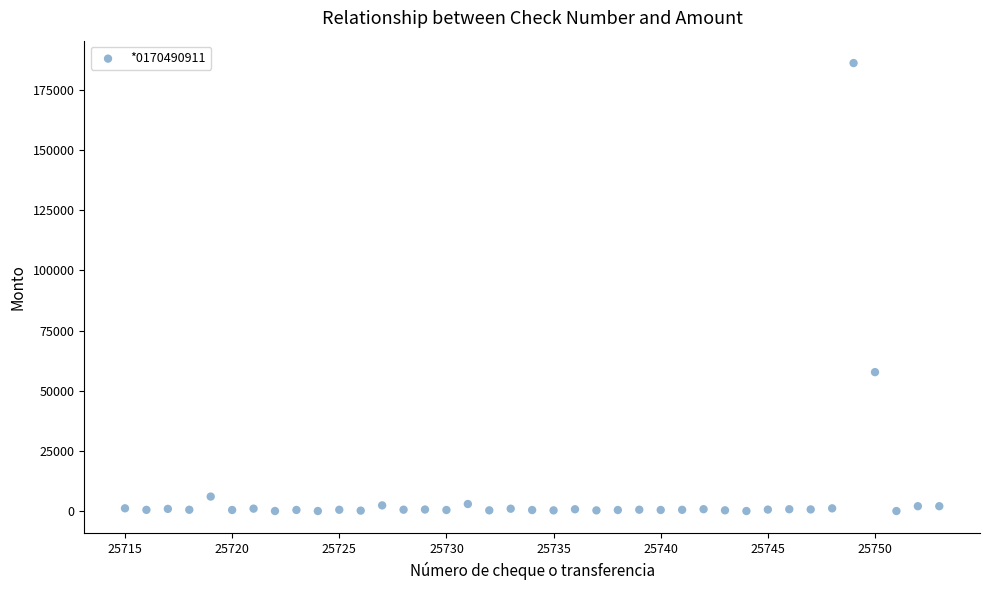

What is the range of Y values (max minus min)?

186238.0